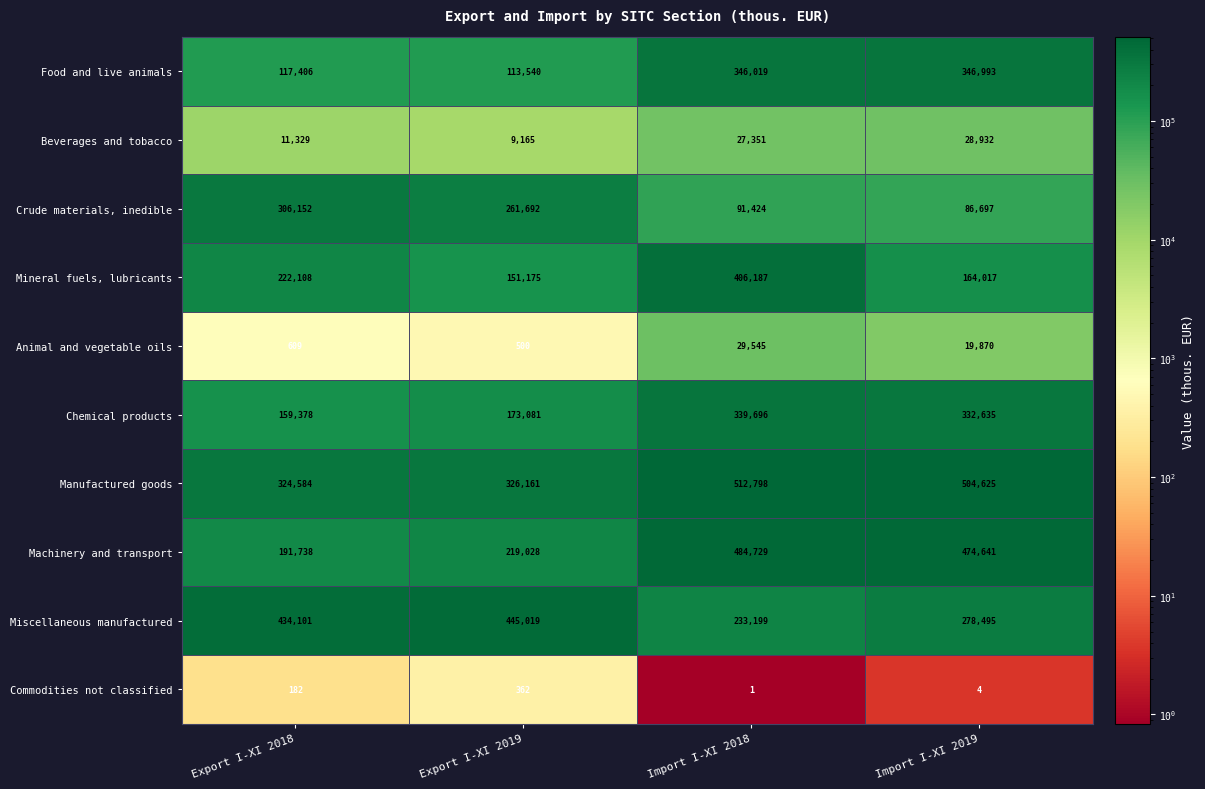

Which category has the highest value across all series?

Import I-XI 2018